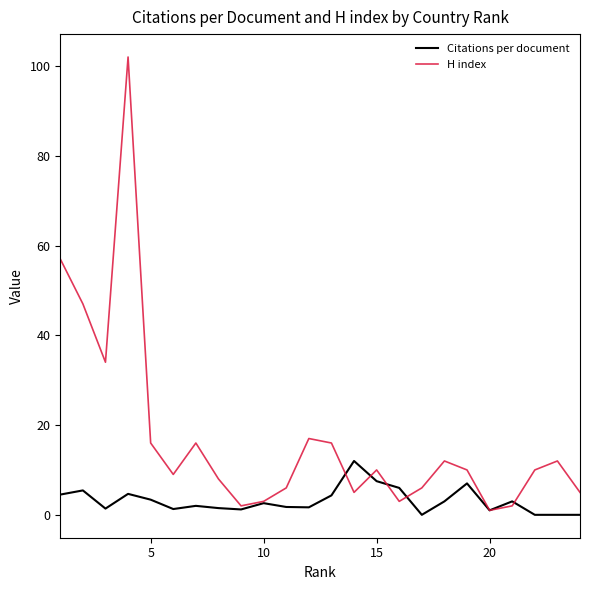

Count the number of categories in the chart.

24